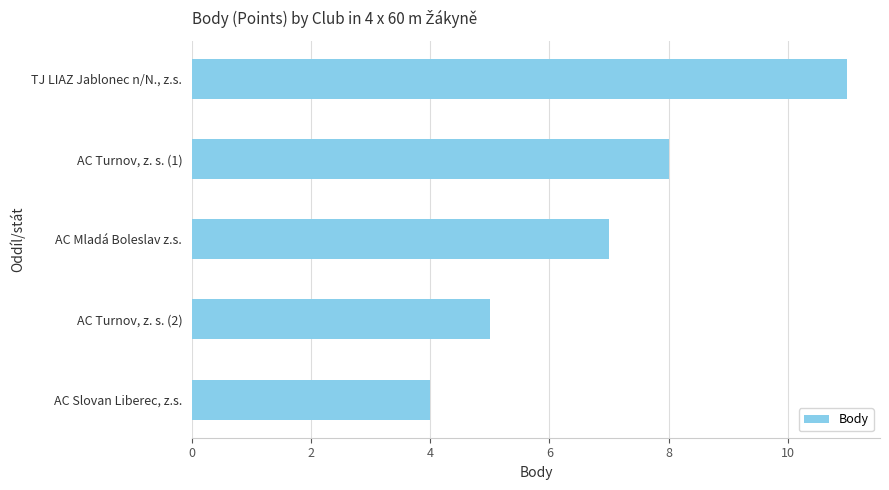

What is the difference between the maximum and minimum values?

7